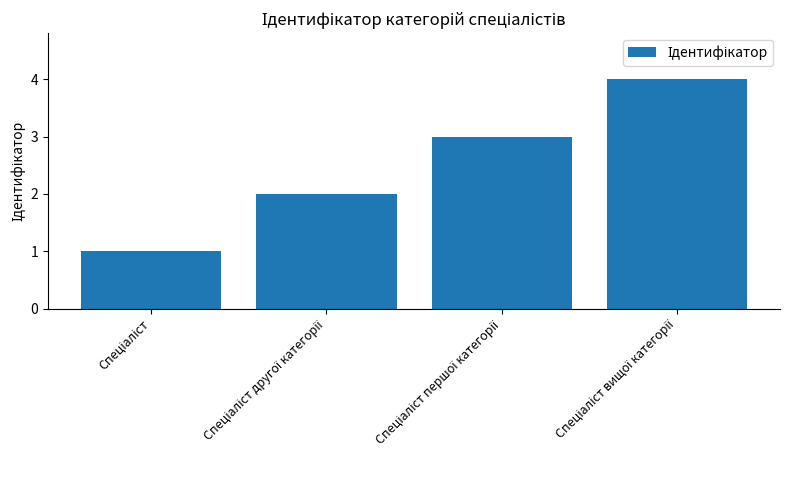

What is the difference between the maximum and minimum values?

3